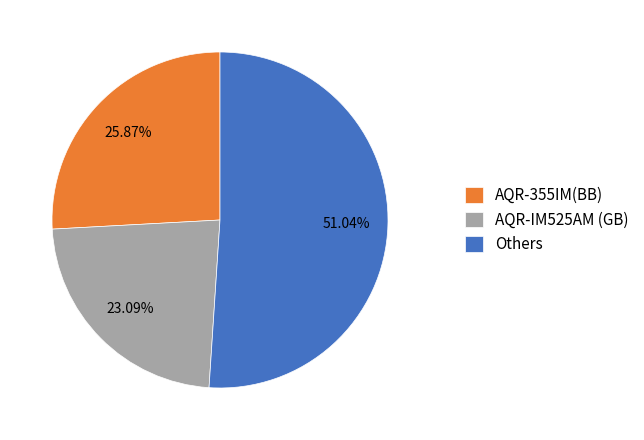

What is the largest slice in the pie chart?

Others